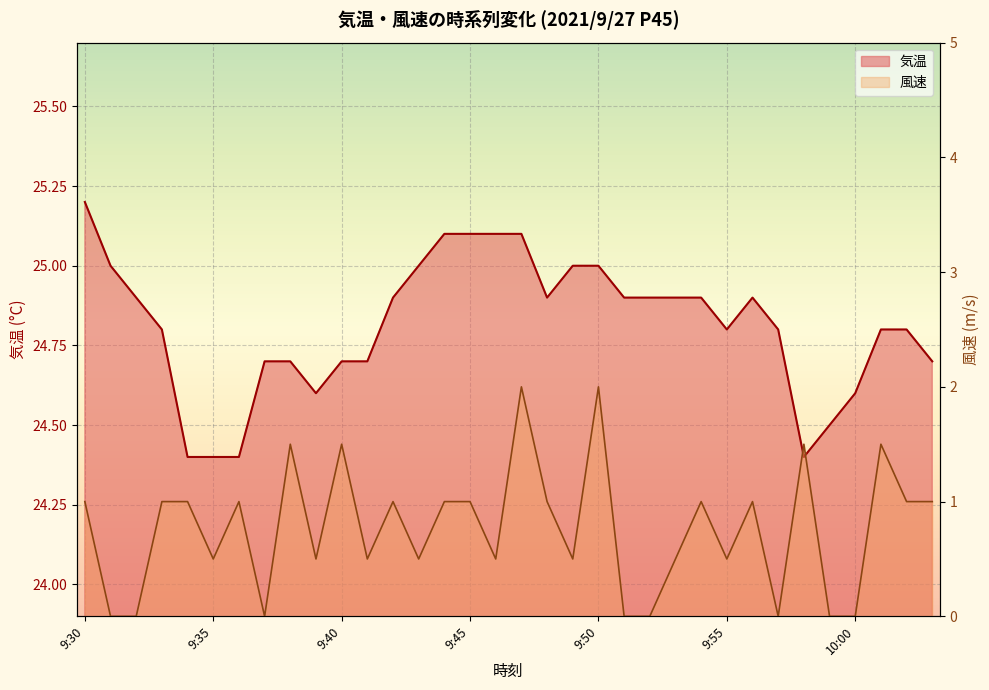

True or false: 風速 has a value of 0.0 at 9:31.

True